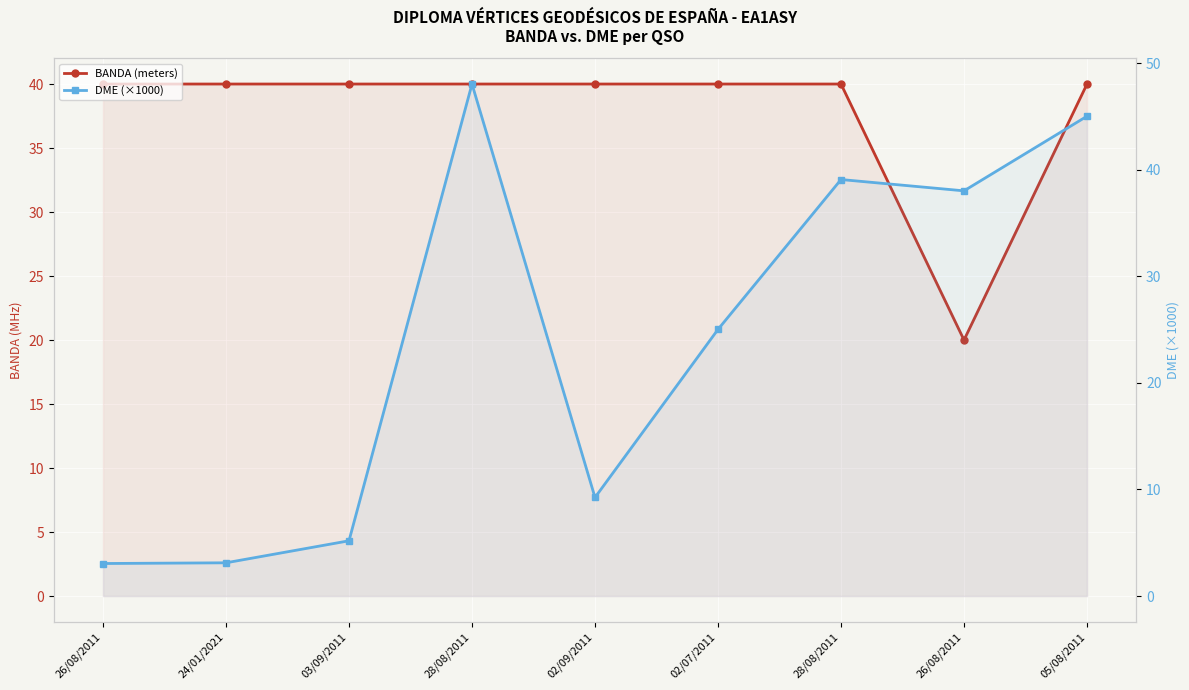

At 26/08/2011, list the series in order from largest to smallest.

BANDA (meters), DME (×1000)